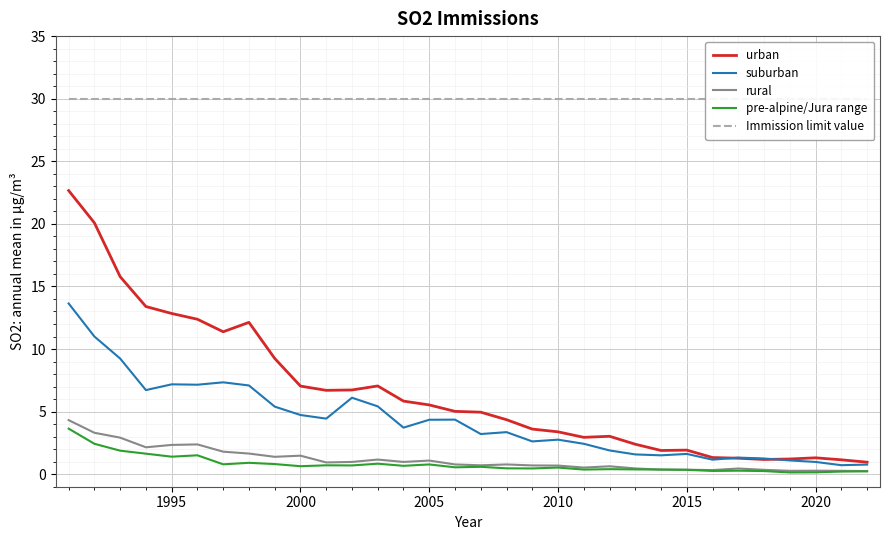

Is it true that pre-alpine/Jura range equals 0.8 at 2005?

True